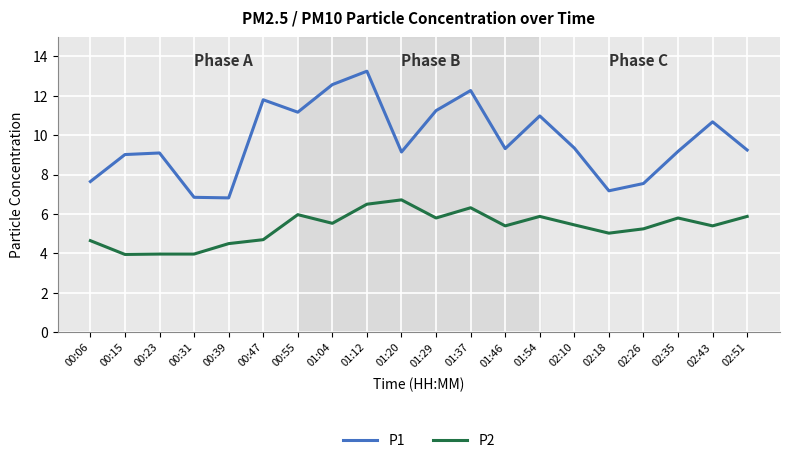

What is the sum of the P2 values at 01:29 and 02:26?

11.1